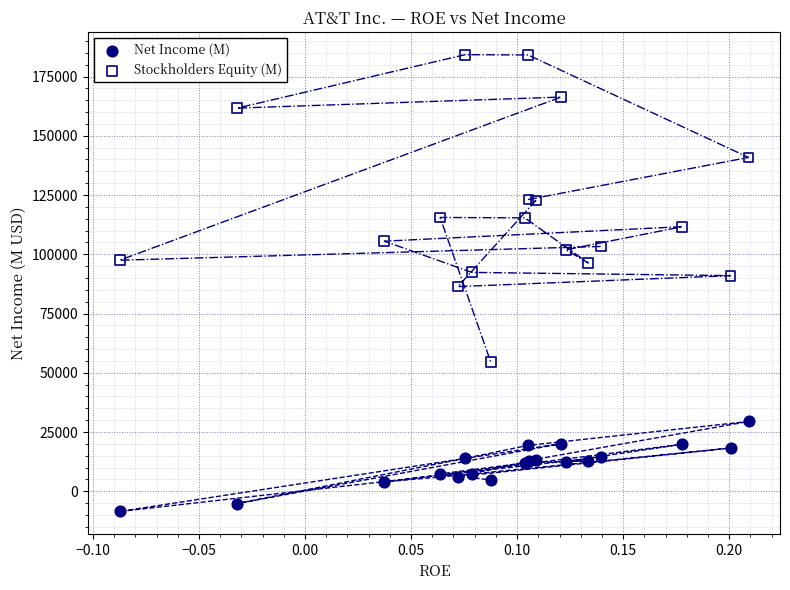

Which series contains the lowest Y value?

Net Income (M)